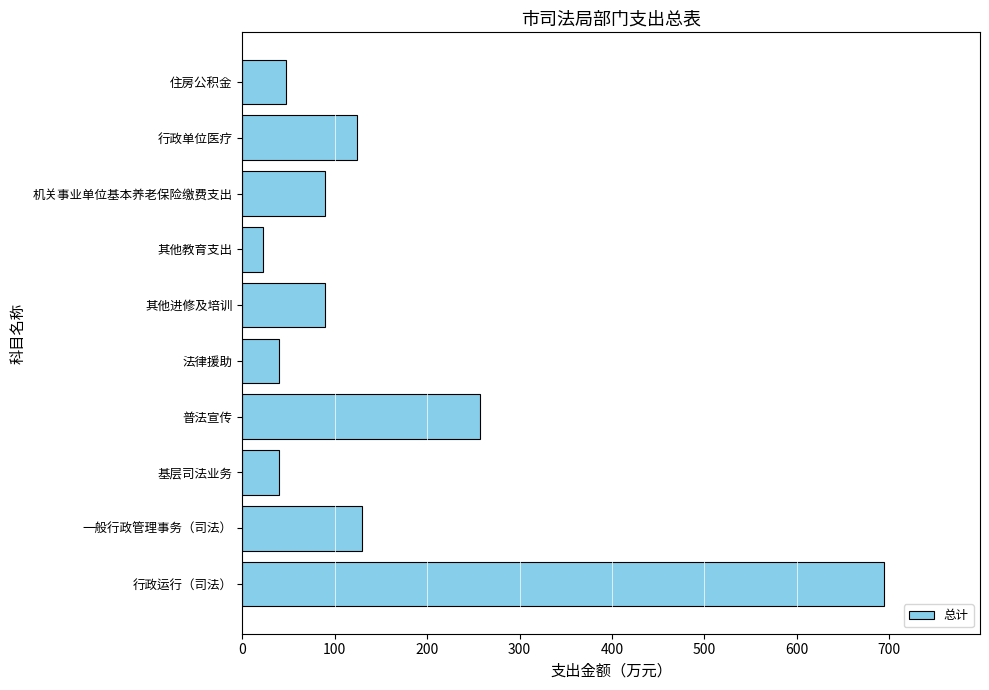

Read the value at 普法宣传.

257.0